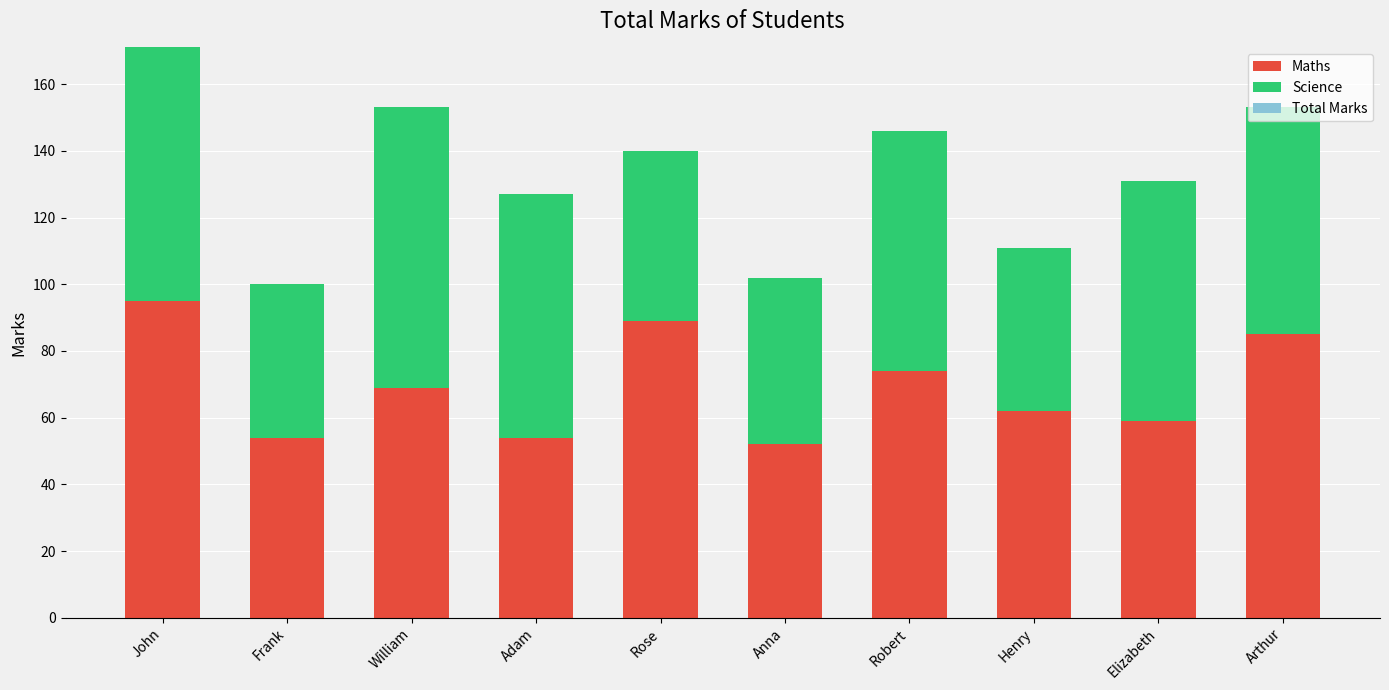

What is the total value across all series at Adam?

127